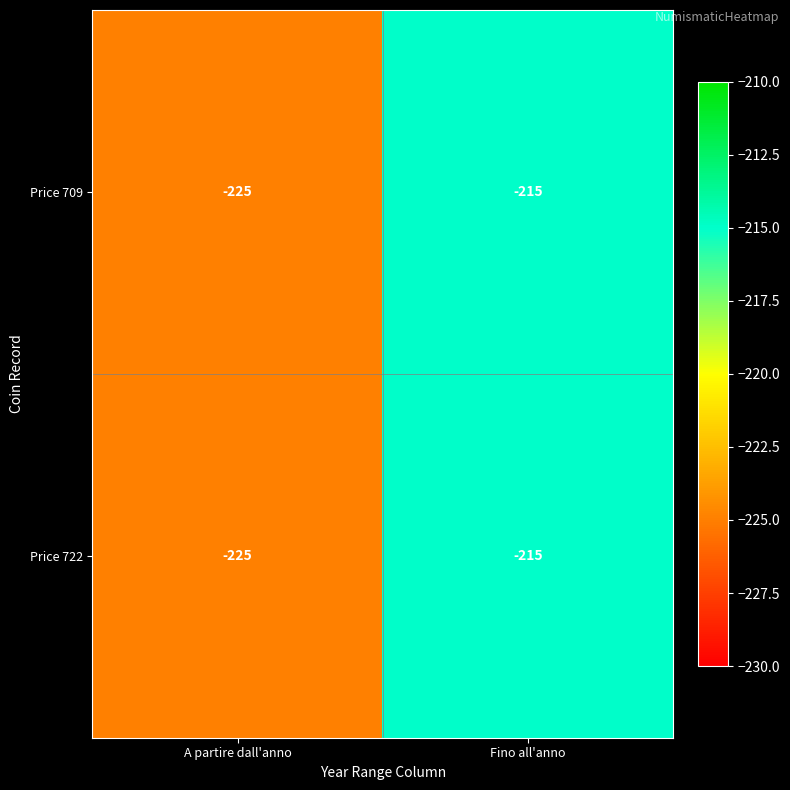

At which label is Price 709 closest to -220?

A partire dall'anno